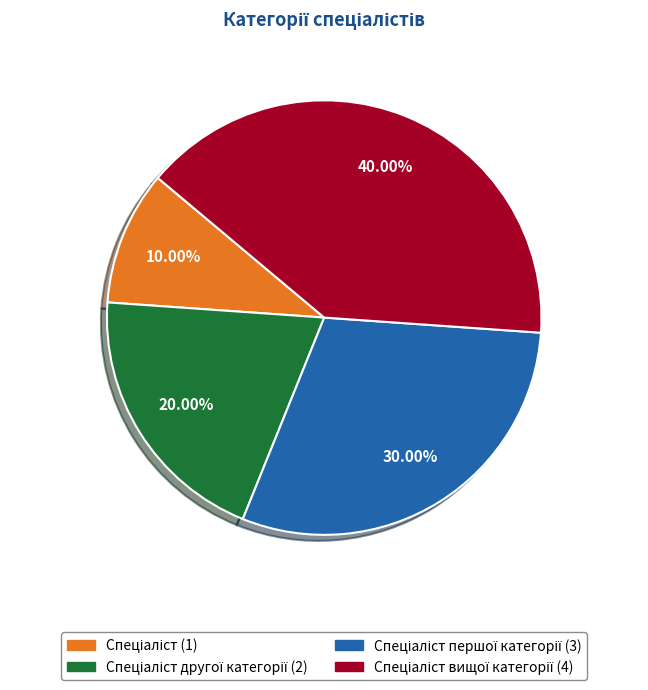

Does any single category account for the majority?

No